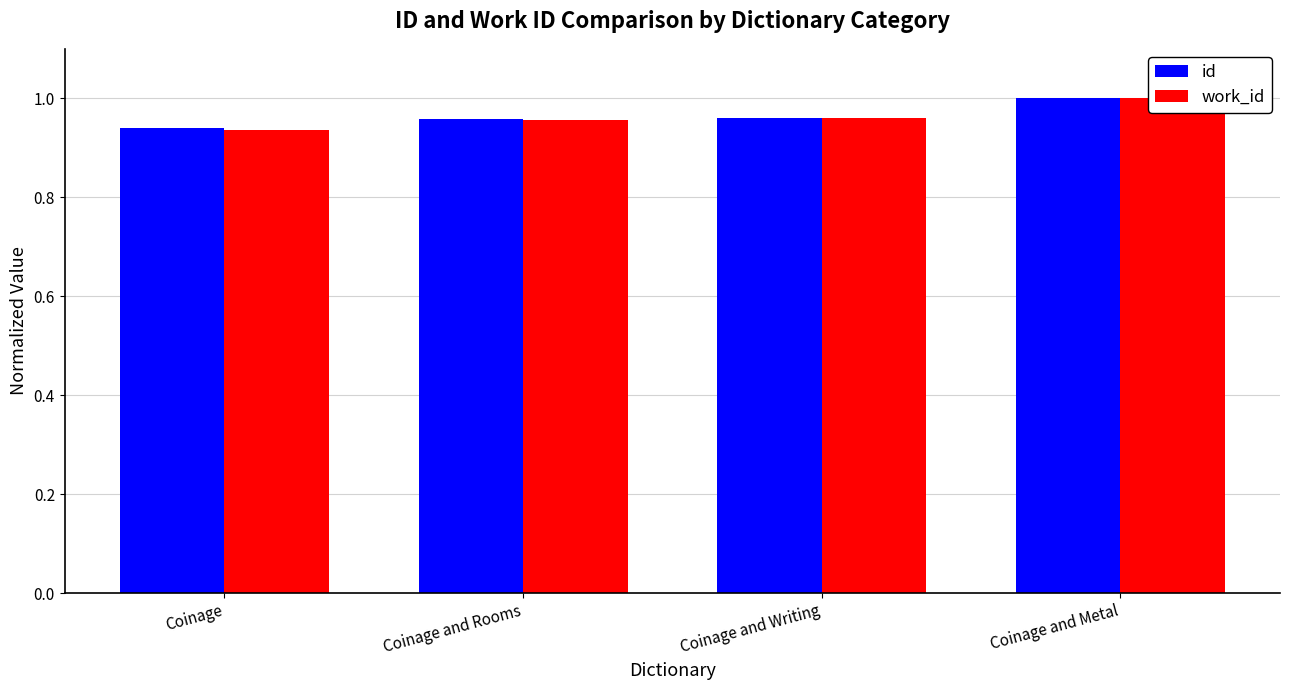

What is the maximum value for id?

1.0